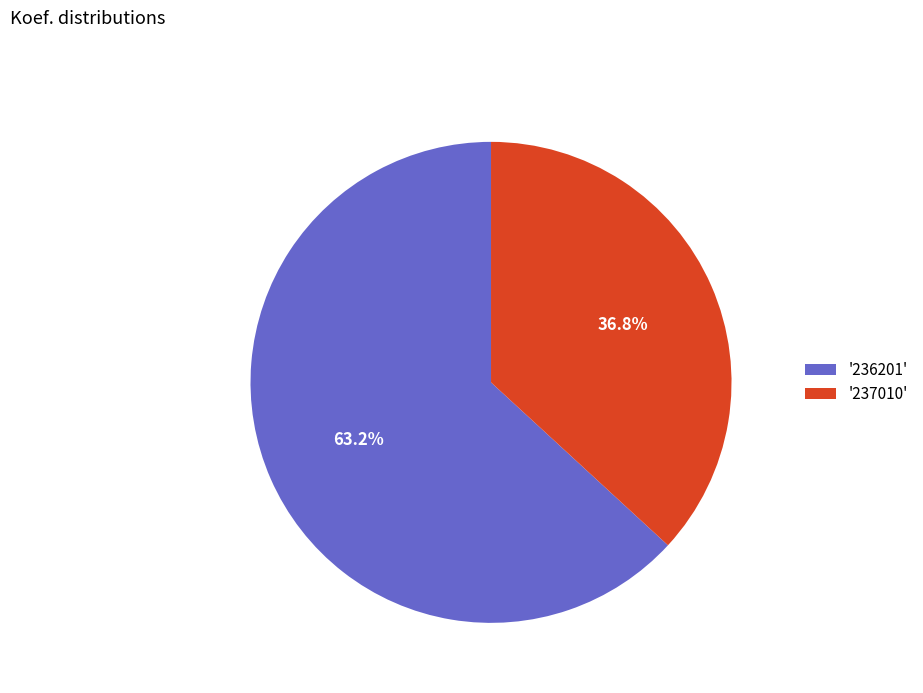

Rank the categories by value from highest to lowest.

'236201', '237010'